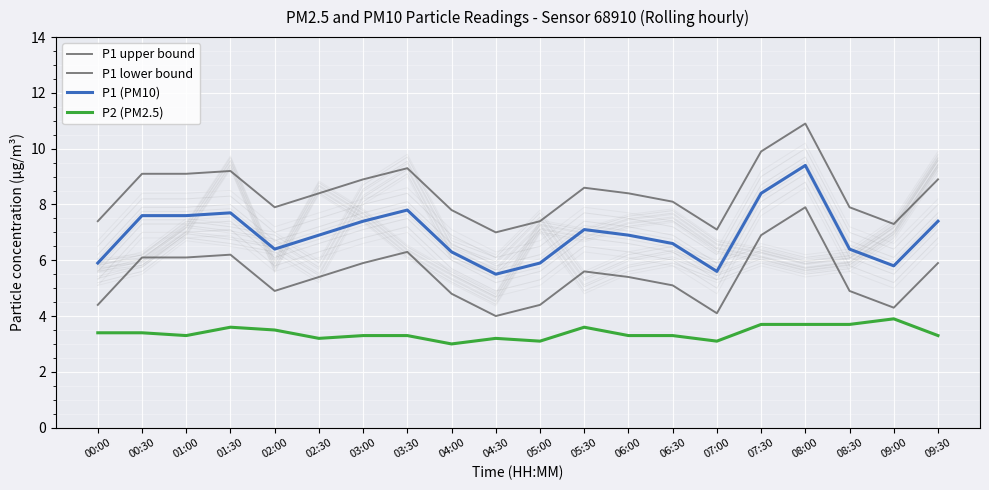

What is the sum of all P2 (PM2.5) values?

67.9